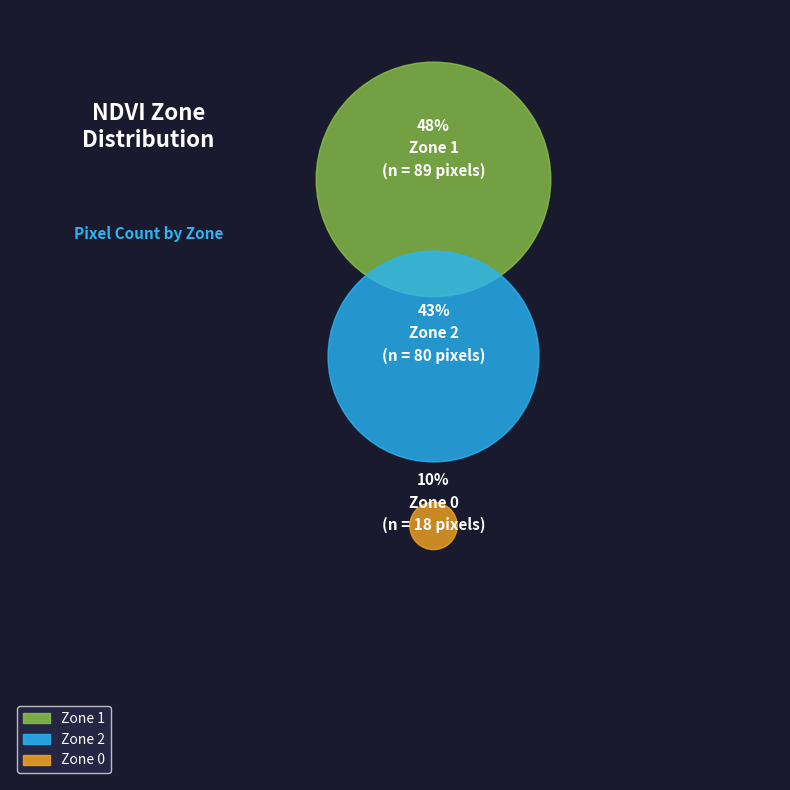

To the nearest percent, what is the combined percentage of Zone 2 and Zone 1?

90%